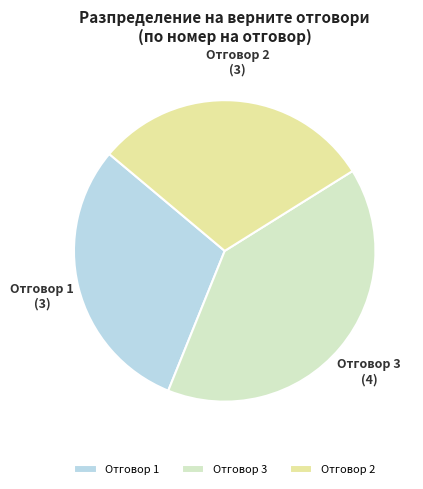

Is there any slice that represents more than half of the pie?

No